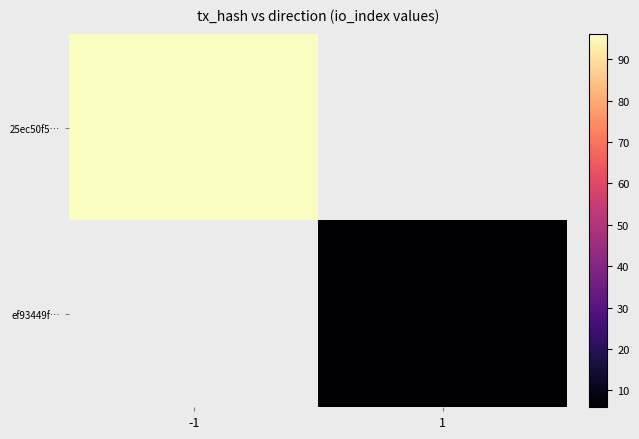

At which label does 25ec50f5… reach its minimum?

-1